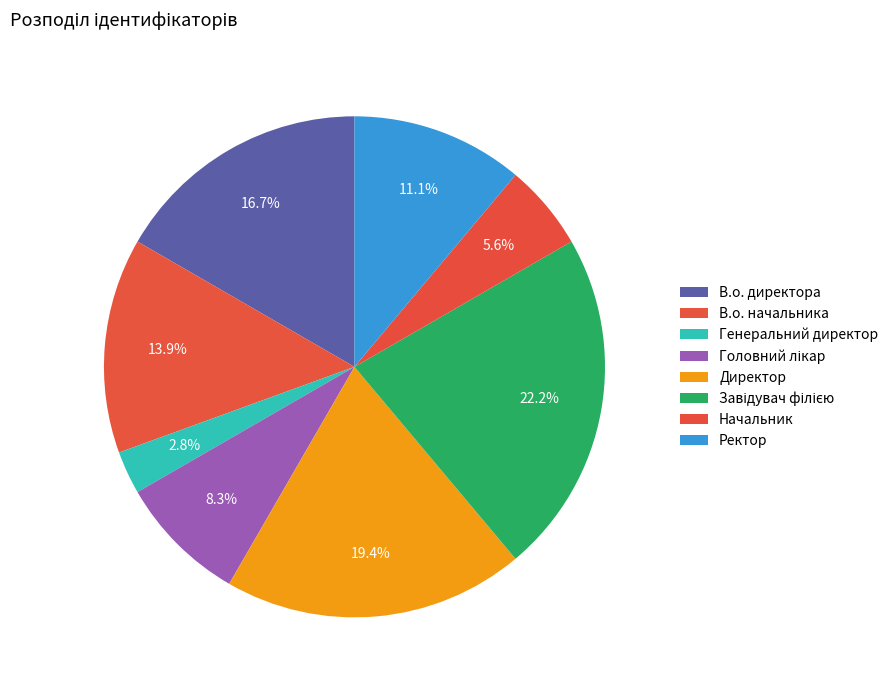

How many slices are in this pie chart?

8